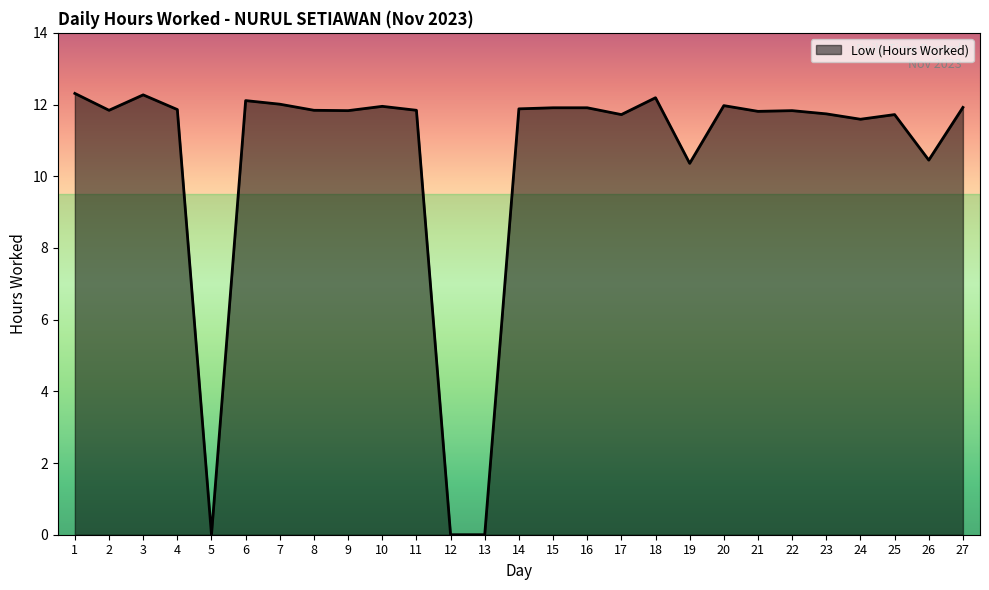

What is the maximum value shown in the chart?

12.3